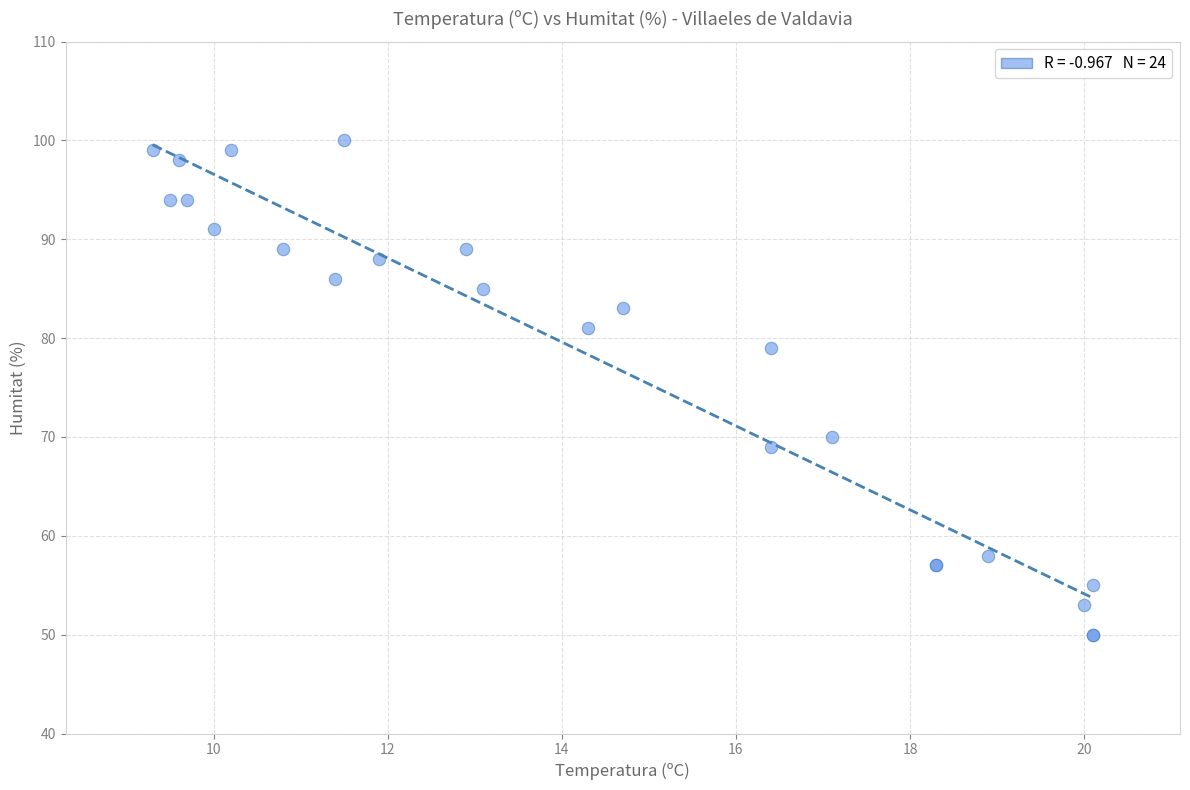

What Y value in the scatter plot is closest to 75?

79